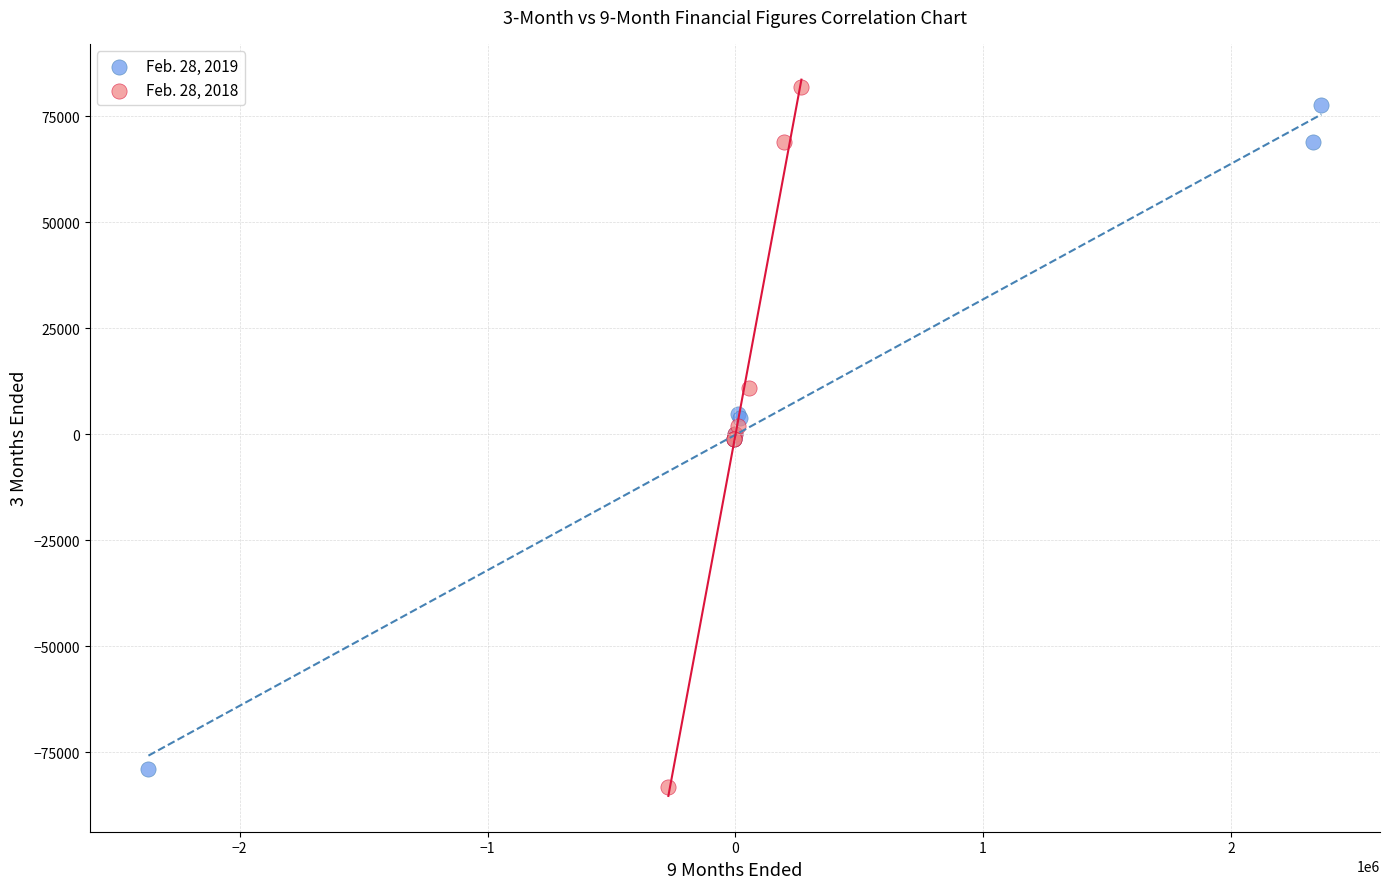

Which series has the widest spread of Y values?

Feb. 28, 2018